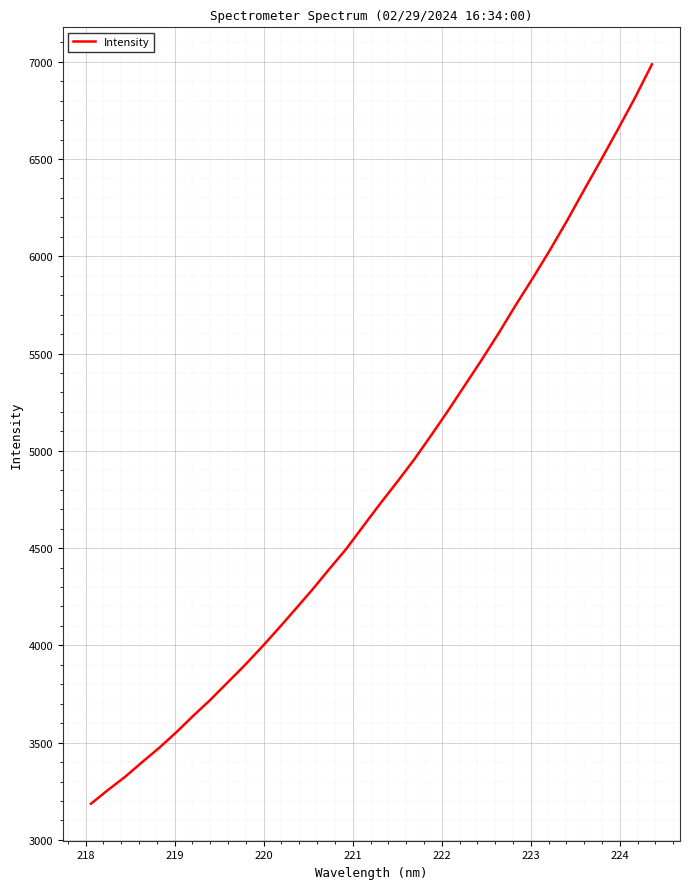

What is the maximum value shown in the chart?

6986.7